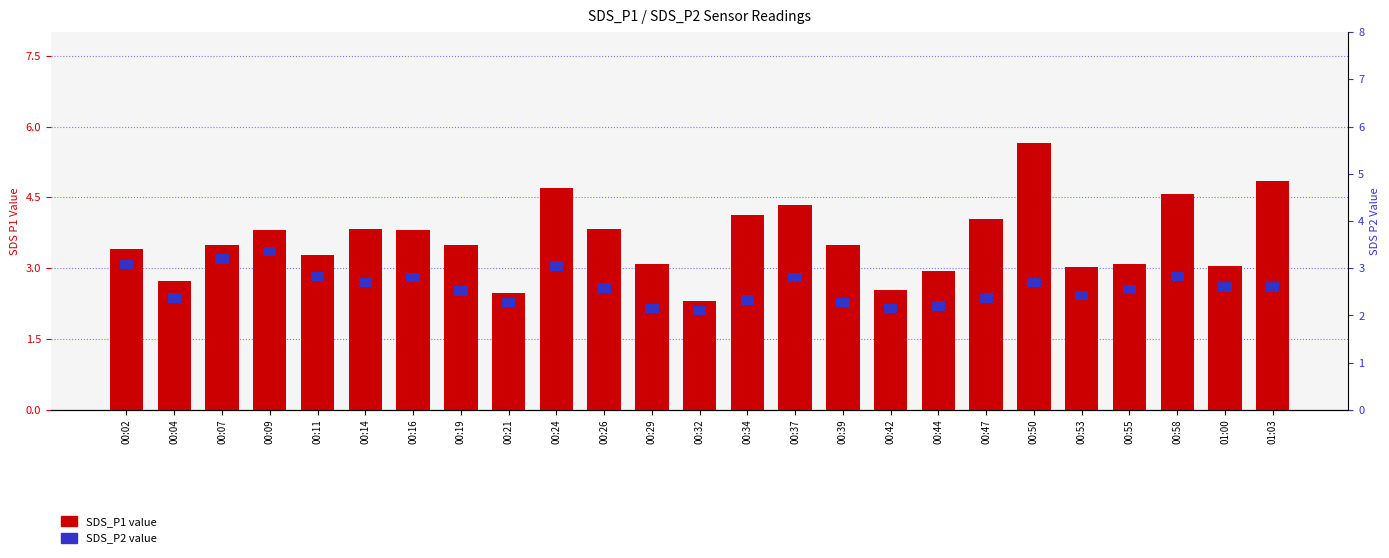

Reading left to right, list all the values displayed in this chart.

00:02=3.4	00:04=2.7	00:07=3.5	00:09=3.8	00:11=3.3	00:14=3.8	00:16=3.8	00:19=3.5	00:21=2.5	00:24=4.7	00:26=3.8	00:29=3.1	00:32=2.3	00:34=4.1	00:37=4.3	00:39=3.5	00:42=2.5	00:44=3.0	00:47=4.0	00:50=5.7	00:53=3.0	00:55=3.1	00:58=4.6	01:00=3.0	01:03=4.8